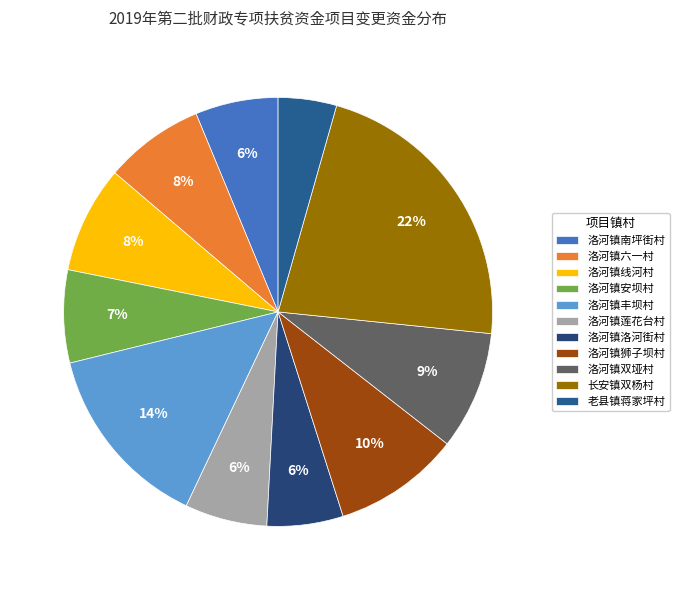

Which category has the biggest portion of the pie?

长安镇双杨村